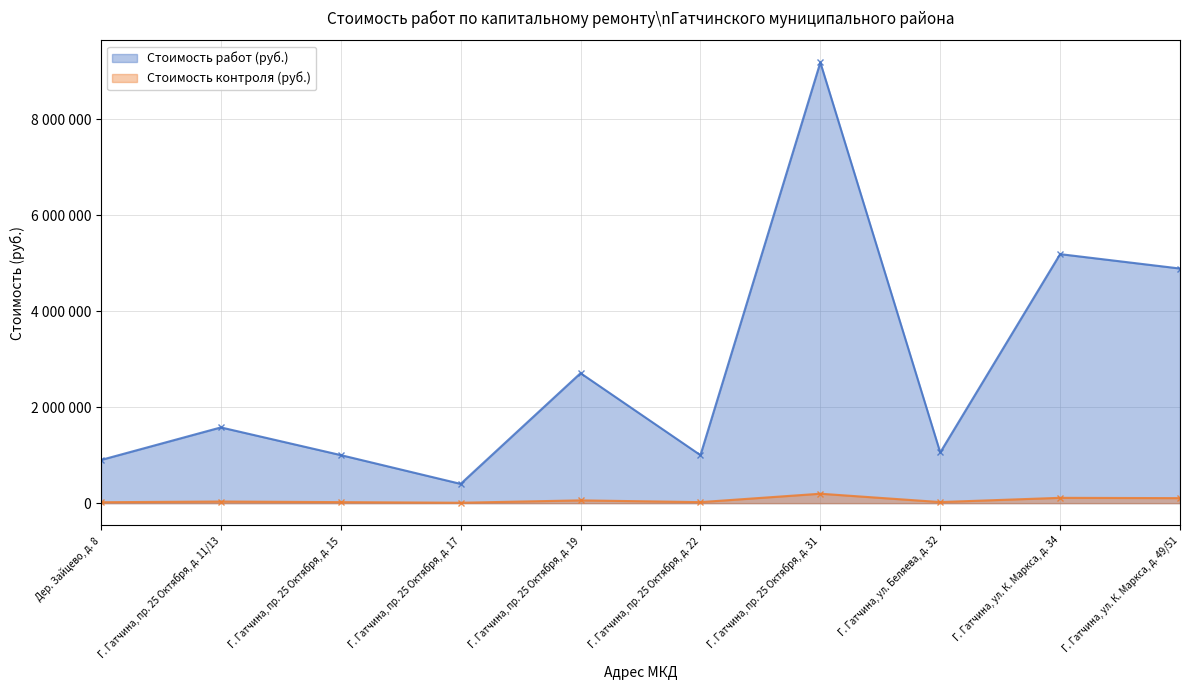

How many lines are shown in the chart?

2